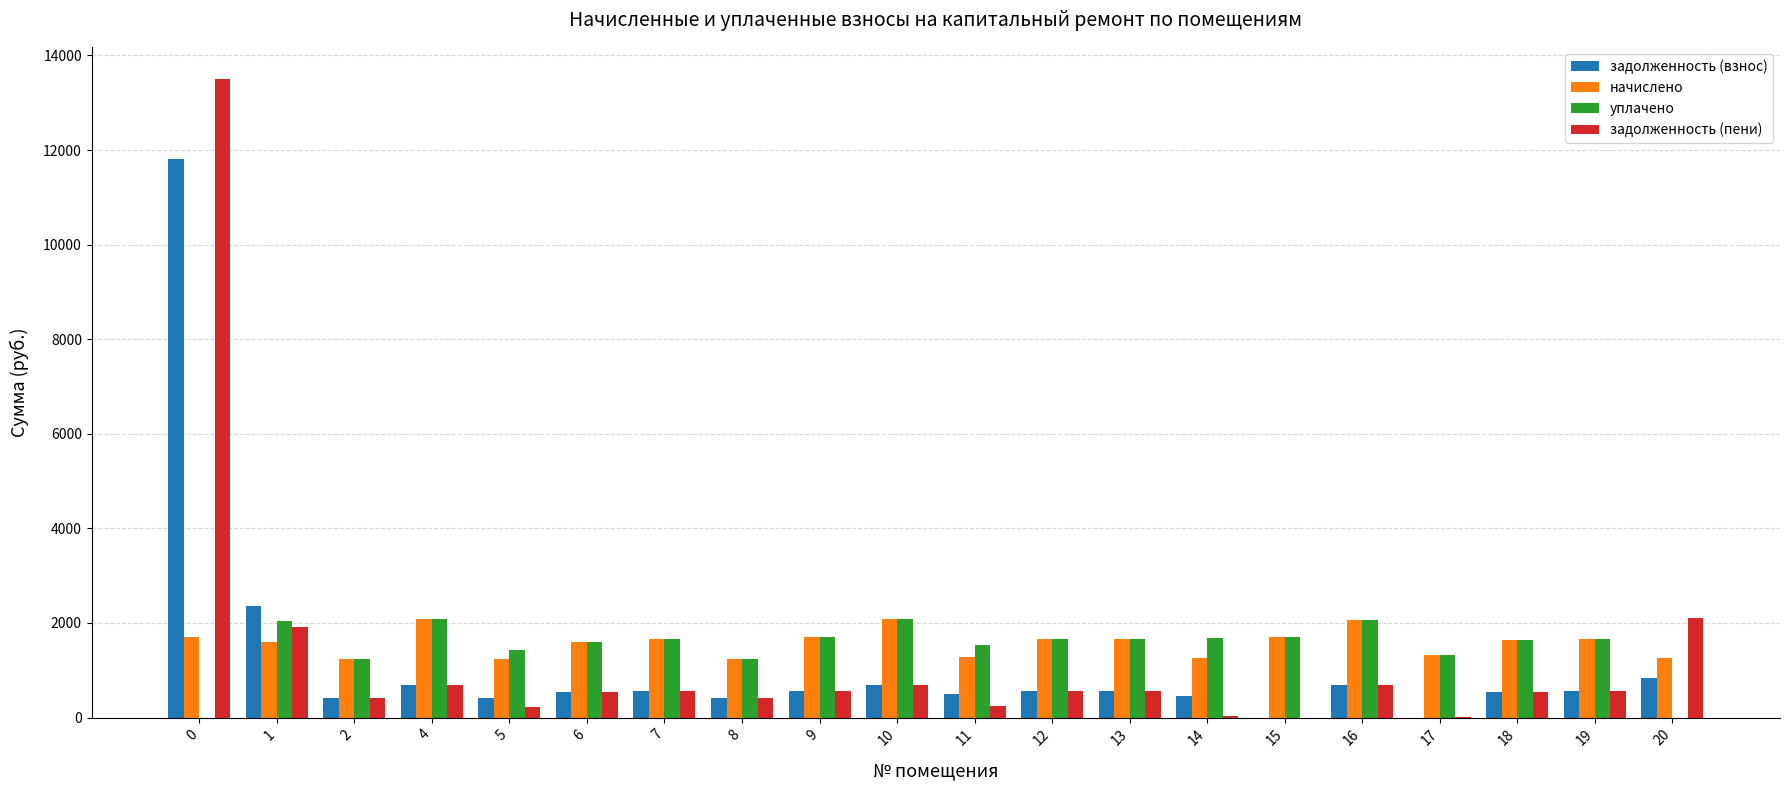

What is the sum of all начислено values?

31708.3